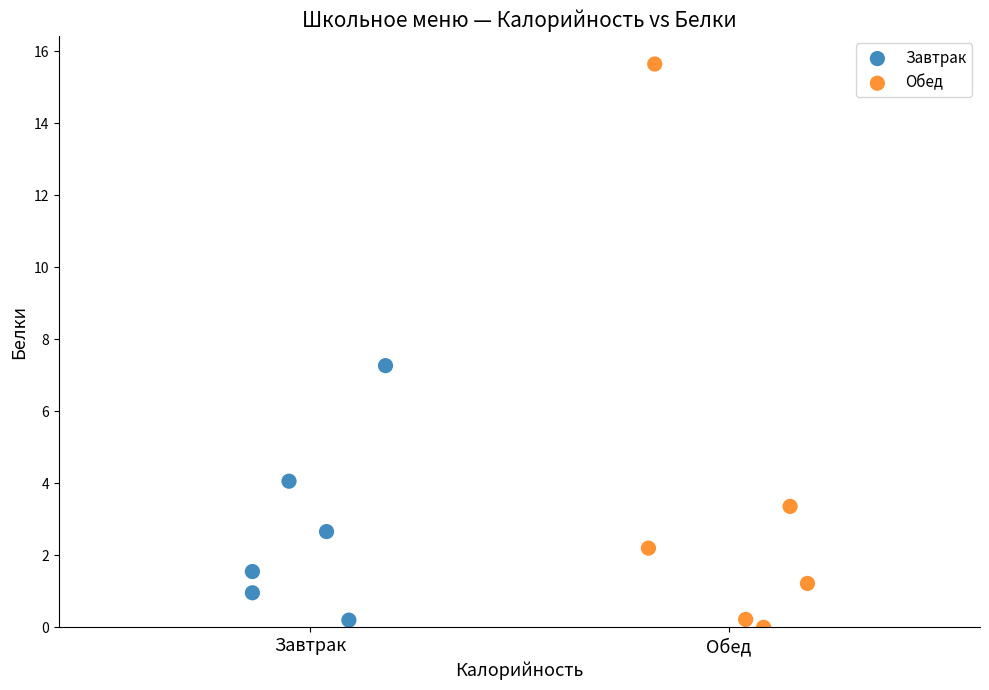

Which series has the largest Y range (max minus min)?

Обед